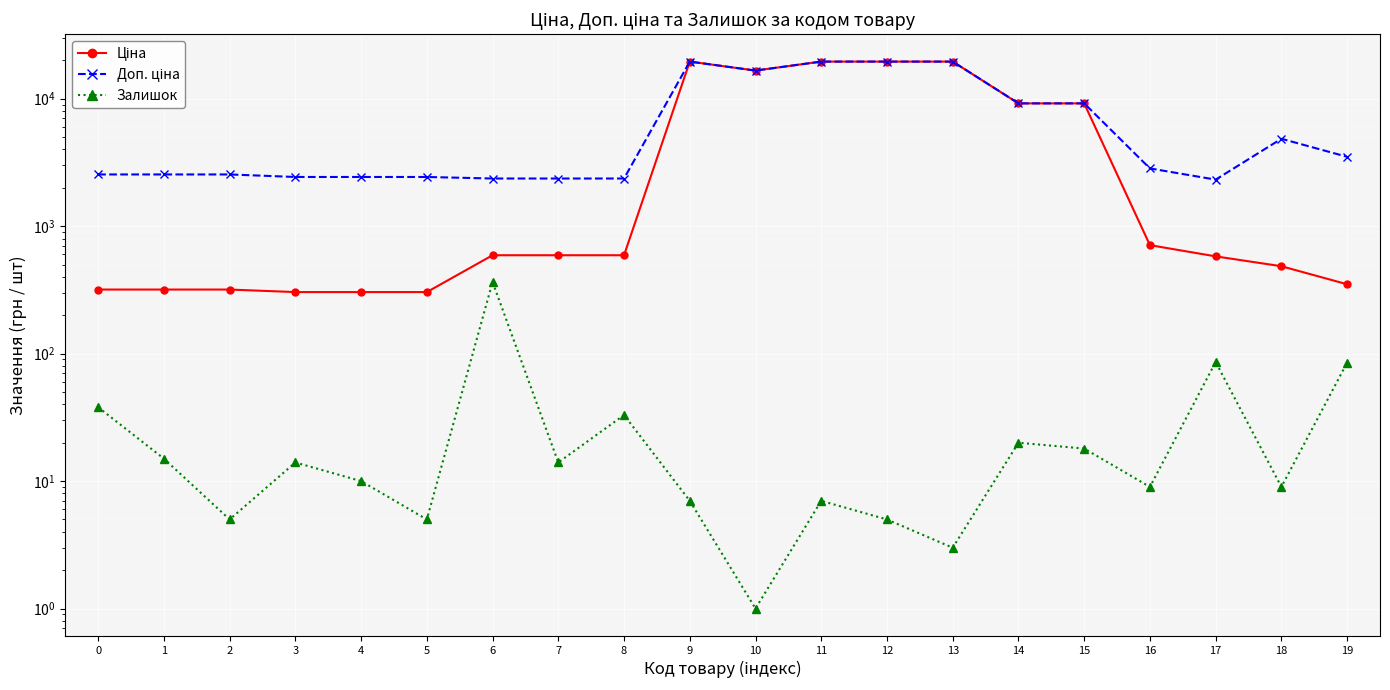

True or false: Ціна and Доп. ціна intersect in this chart.

False